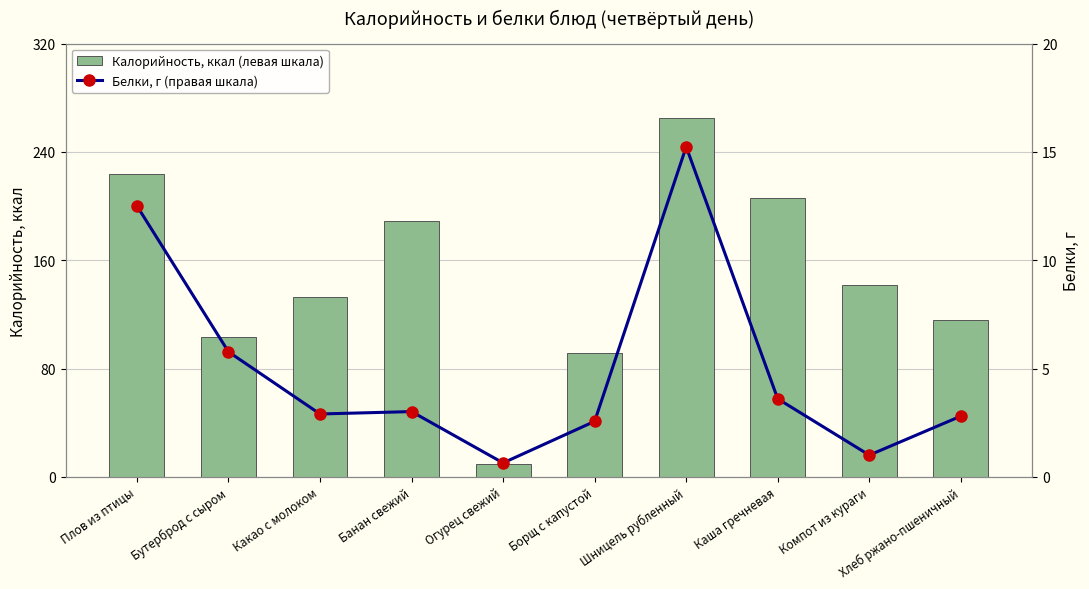

Which series changed the most between Какао с молоком and Банан свежий?

Калорийность, ккал (левая шкала)